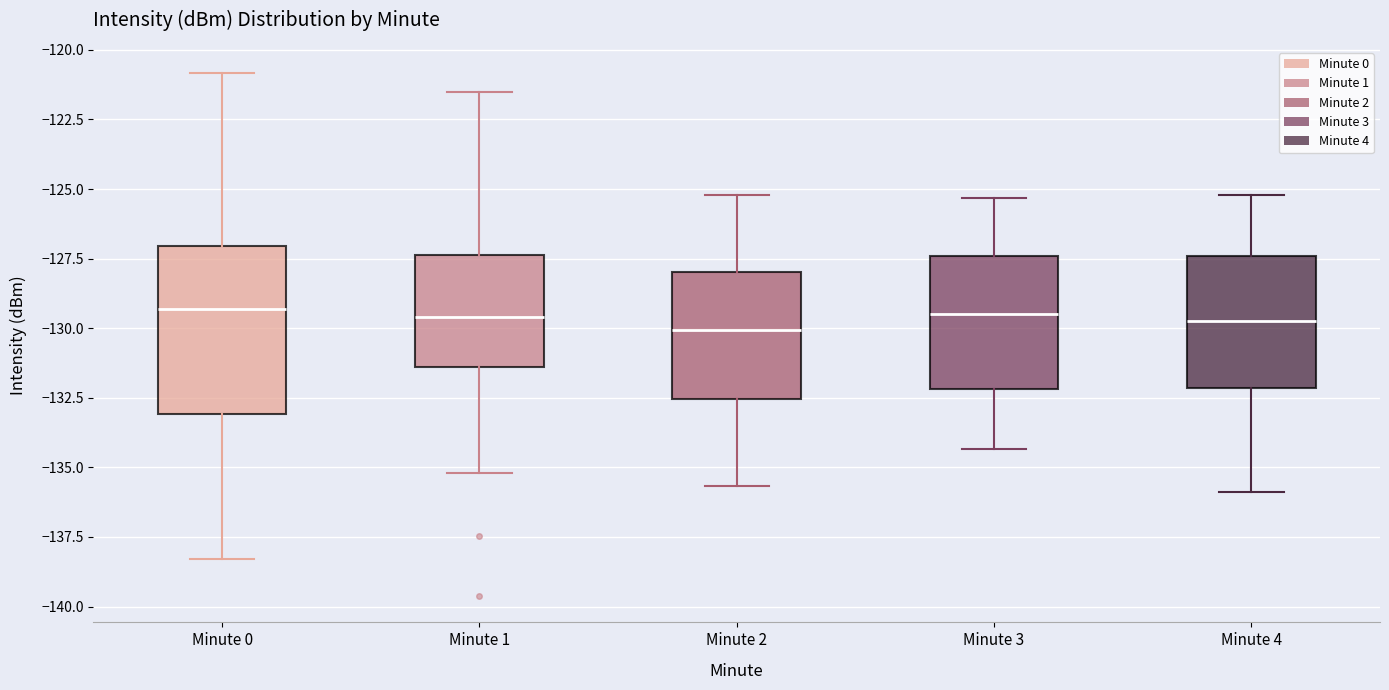

Reading left to right, transcribe this box plot: for each box, give where its median line is, the range the box spans, and where its two whiskers end, as read against the y-axis. The values are not printed on the chart, so give them approximately, as read against the axis.

Minute 0: median -129.5, box -133.0 to -127.0, whiskers -138.5 to -121.0
Minute 1: median -129.5, box -131.5 to -127.5, whiskers -135.0 to -121.5
Minute 2: median -130.0, box -132.5 to -128.0, whiskers -135.5 to -125.0
Minute 3: median -129.5, box -132.0 to -127.5, whiskers -134.5 to -125.5
Minute 4: median -129.5, box -132.0 to -127.5, whiskers -136.0 to -125.0